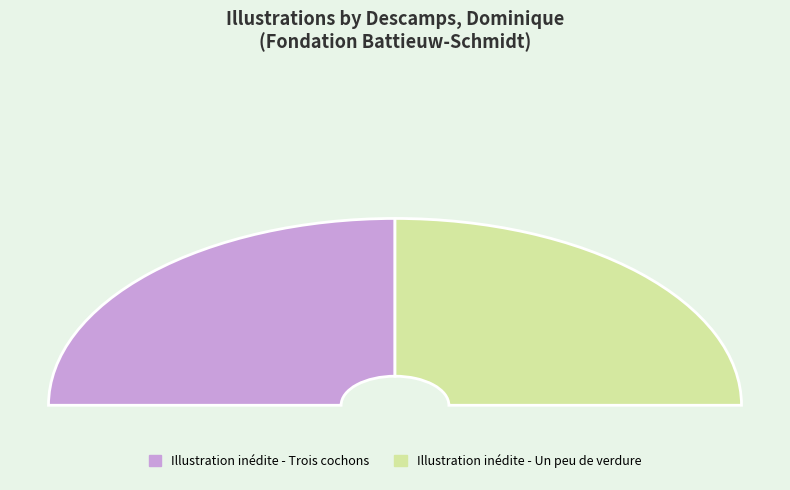

To the nearest percent, what is the combined percentage of Illustration inédite - Un peu de verdure and Illustration inédite - Trois cochons?

100%